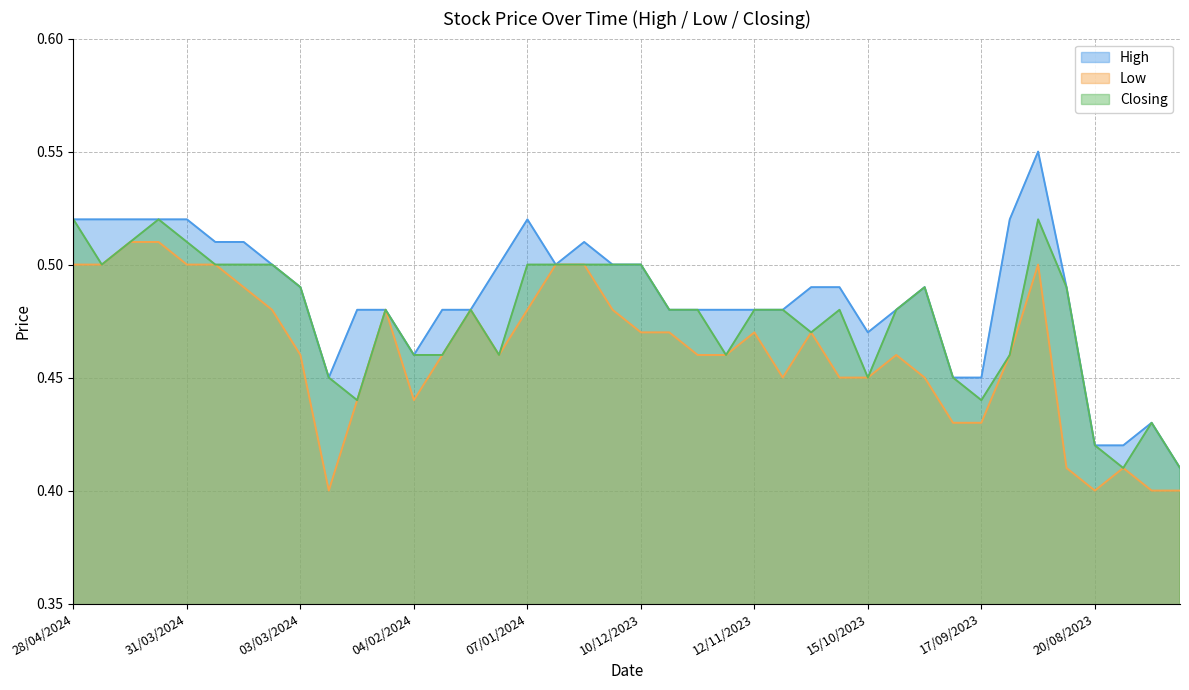

At how many categories does at least one series exceed 0?

40